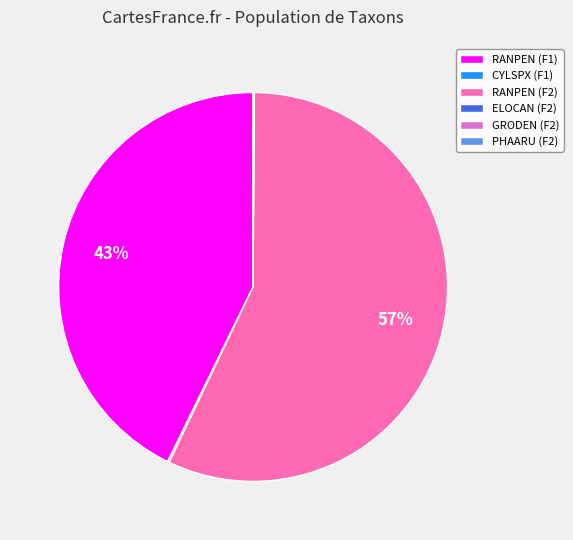

To the nearest percent, what is the difference between the largest and smallest slice percentages?

57%